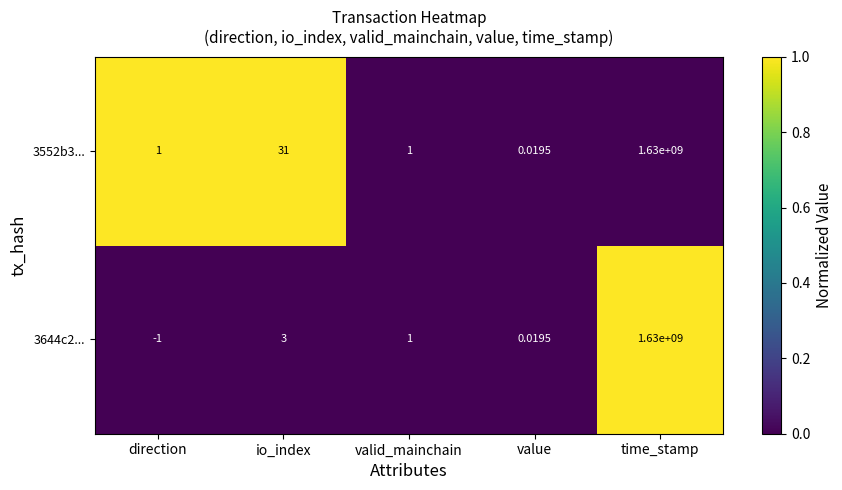

Which category has the highest value in the 3644c2... series?

time_stamp